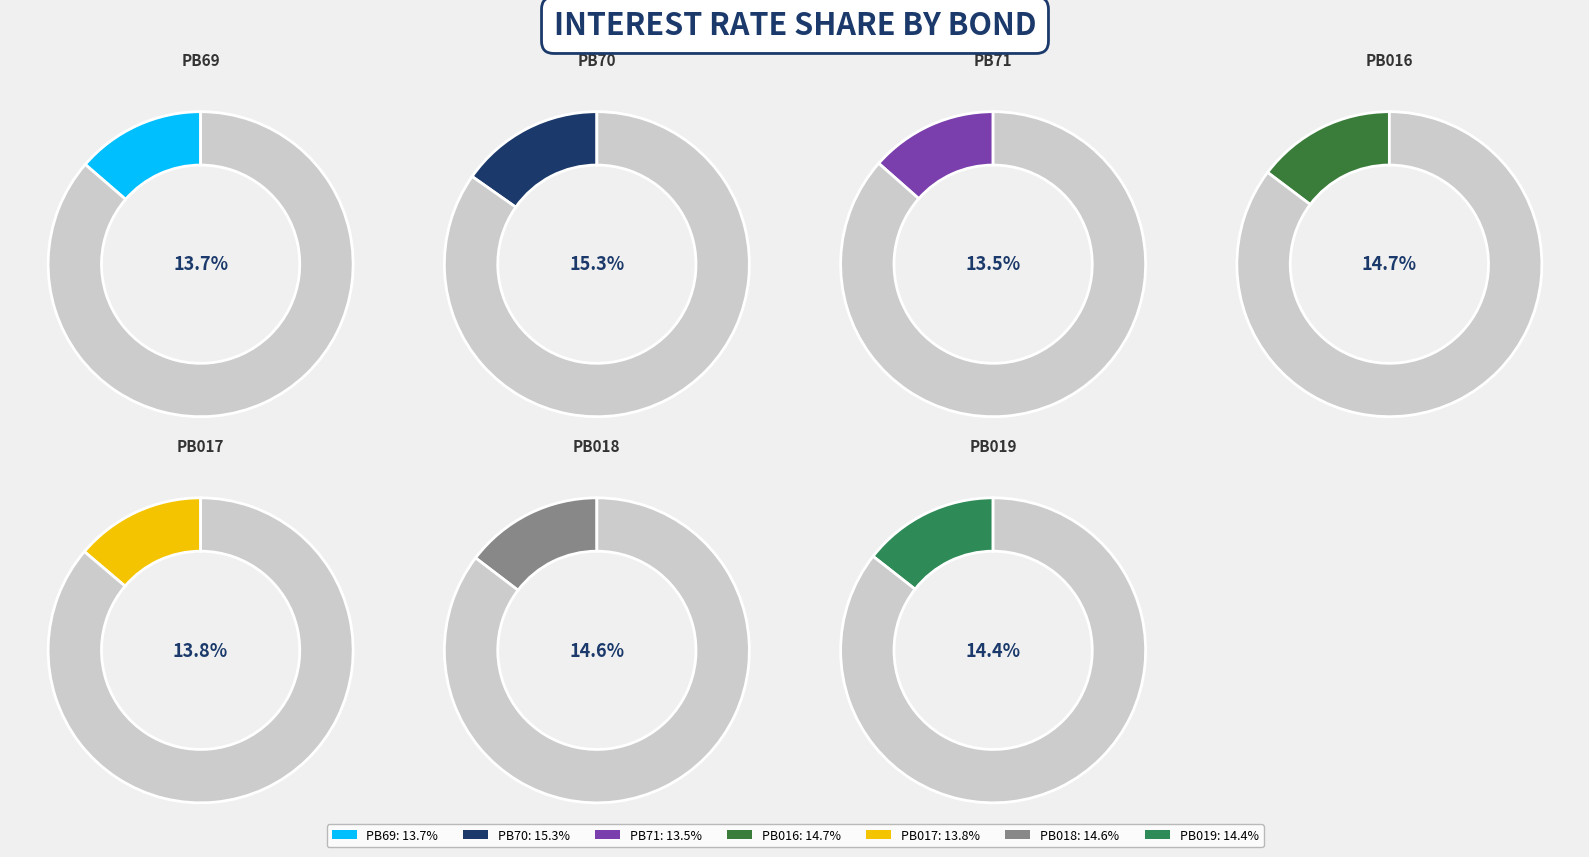

Which slice is the largest?

PB70